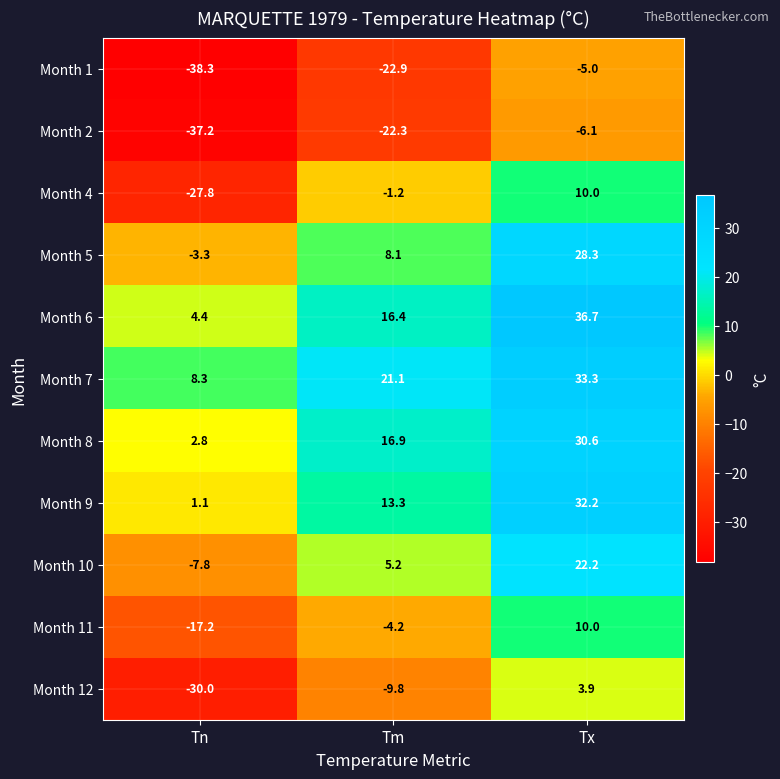

At which label does Month 10 first exceed 5?

Tm